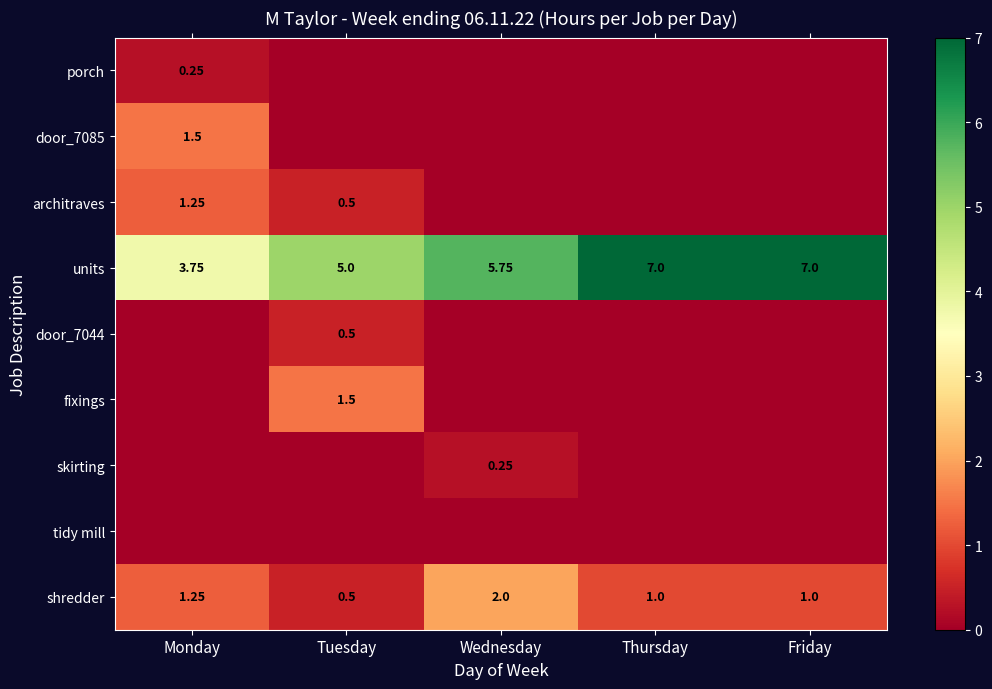

Count the number of categories in the chart.

5